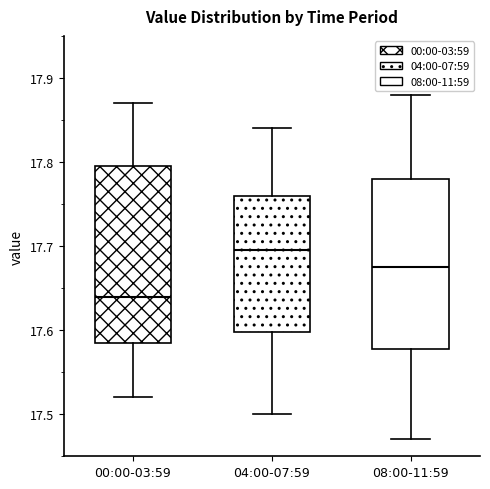

Where does the lower whisker of the box for 08:00-11:59 end on the y-axis? The values are not printed on the chart, so give them approximately, as read against the axis.

17.47